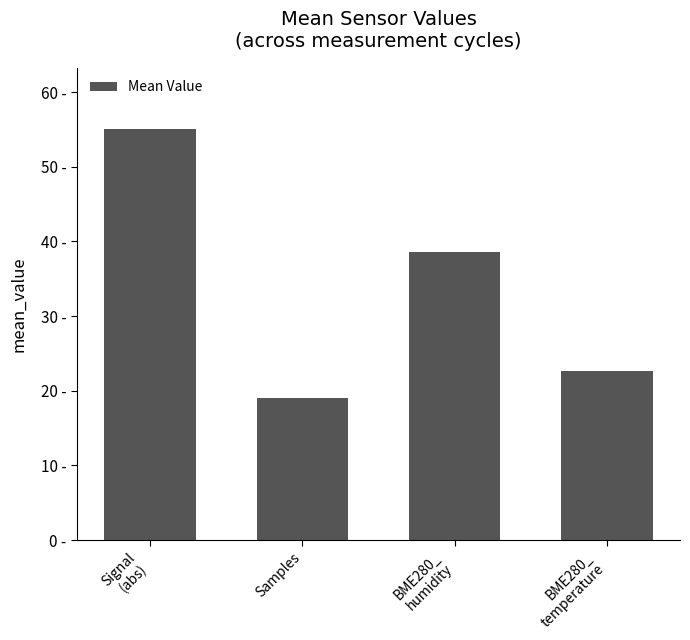

Which has a higher value, Signal
(abs) or BME280_
humidity?

Signal
(abs)